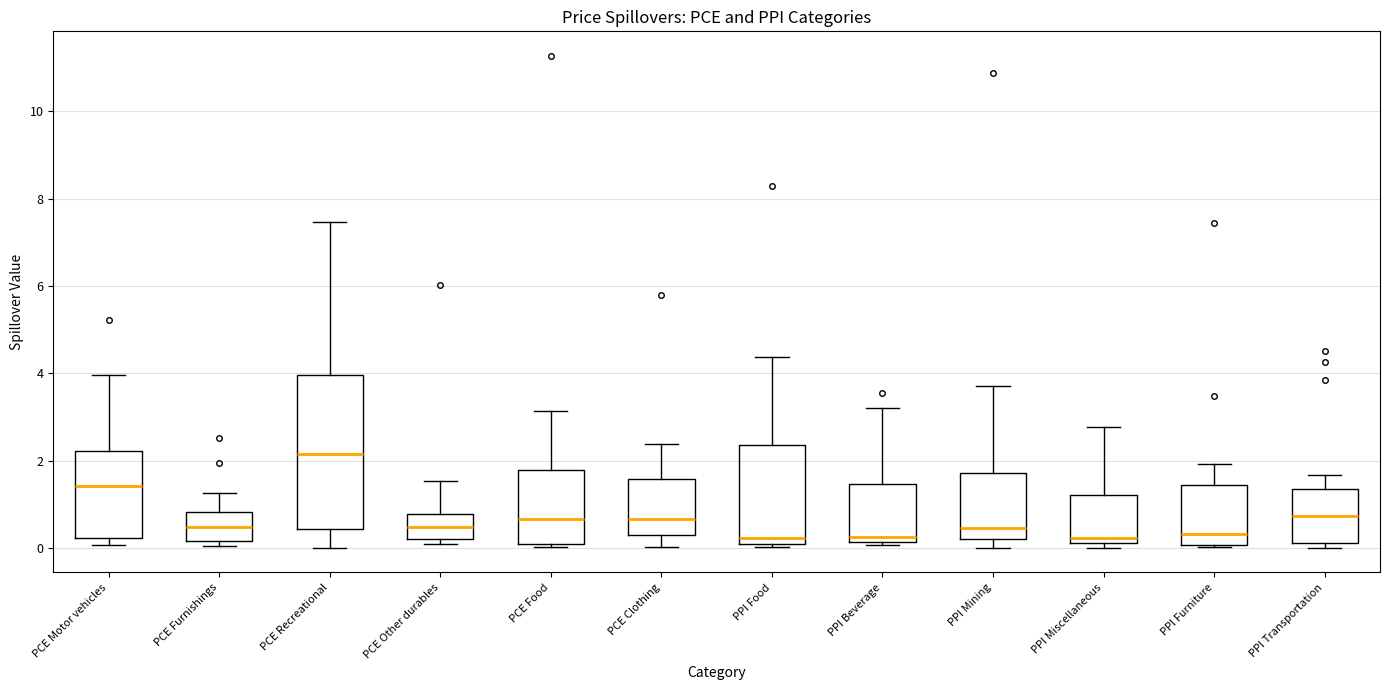

Which box is the tallest, from its lower edge to its upper edge?

PCE Recreational